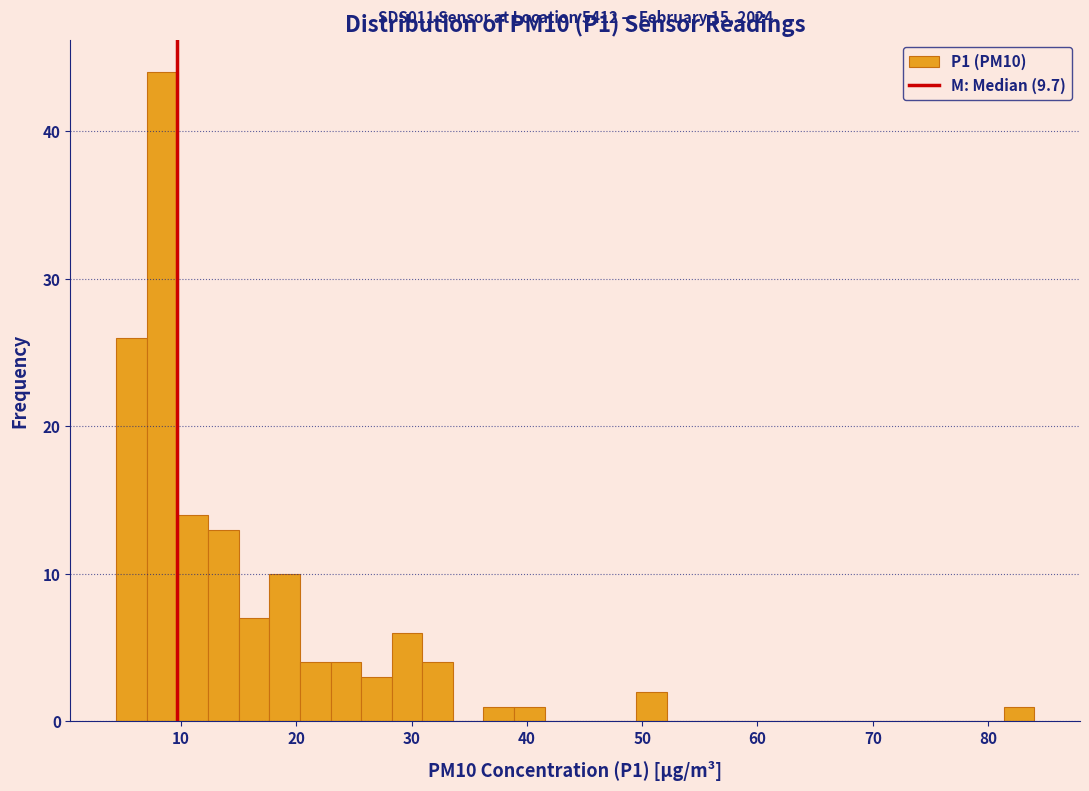

Read against the x-axis, roughly where is the centre of the tallest bar?

8